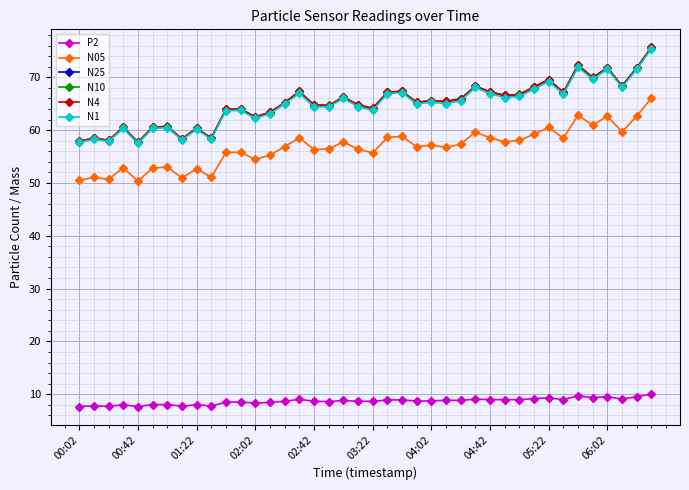

At how many categories does at least one series exceed 43?

40